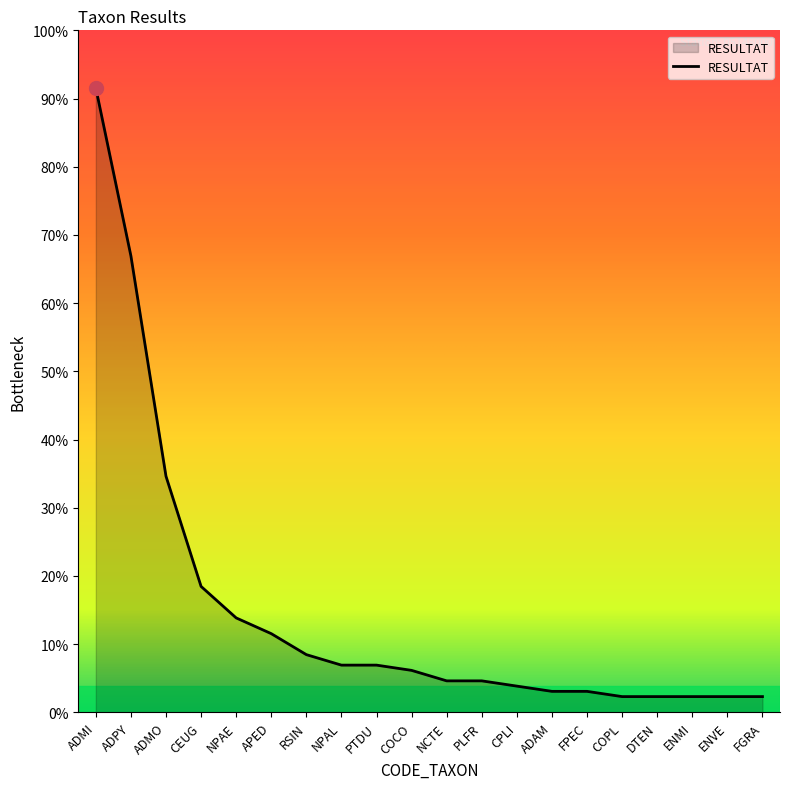

Rank the categories by value from lowest to highest.

COPL, DTEN, ENMI, ENVE, FGRA, ADAM, FPEC, CPLI, NCTE, PLFR, COCO, NPAL, PTDU, RSIN, APED, NPAE, CEUG, ADMO, ADPY, ADMI